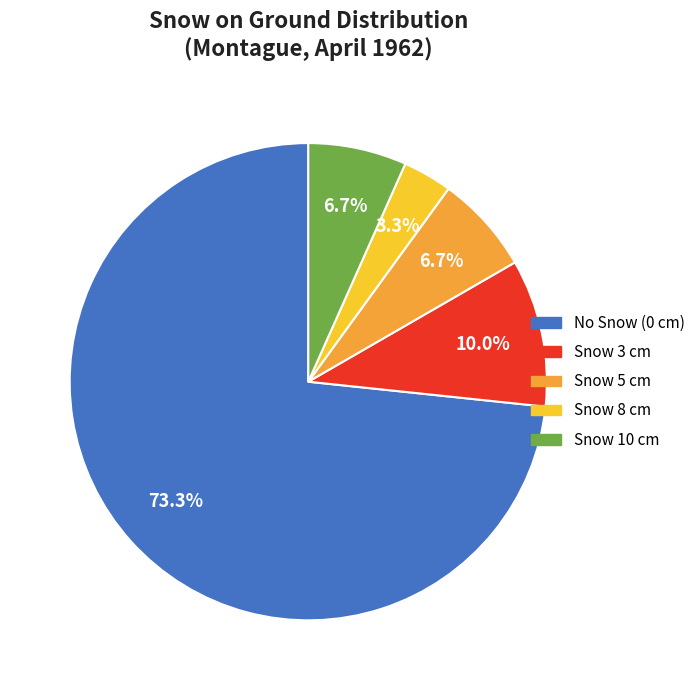

How many slices are in this pie chart?

5